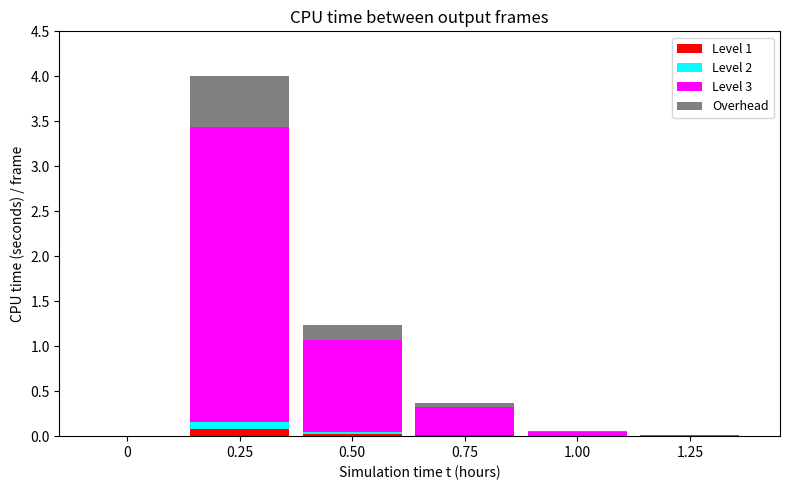

At which category is the sum across all series the highest?

0.25